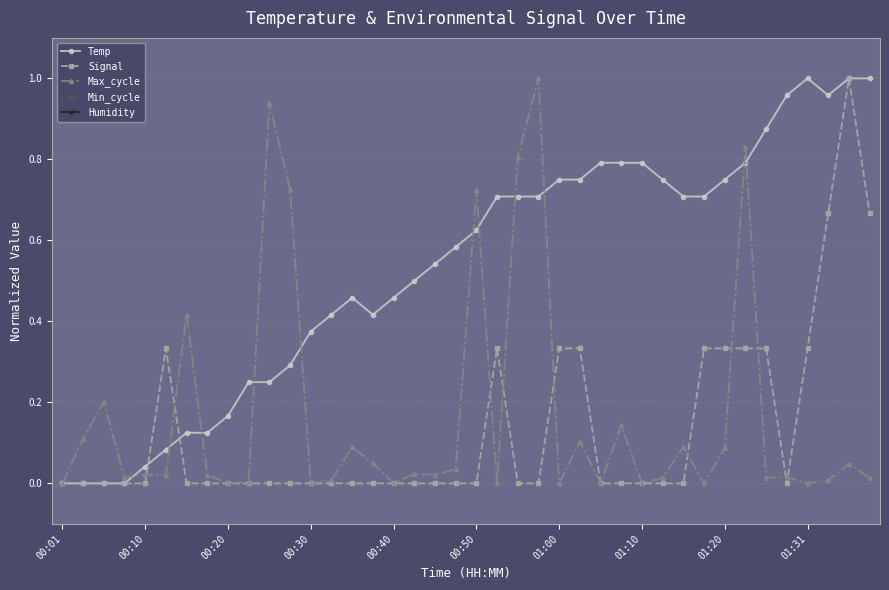

True or false: Max_cycle has more than 2 points higher than both neighbors.

True